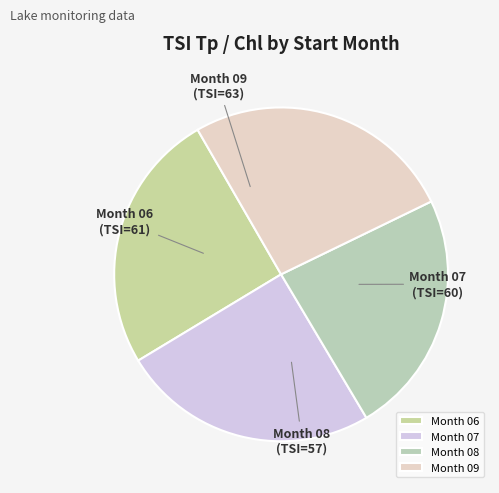

Count the number of slices in the pie.

4